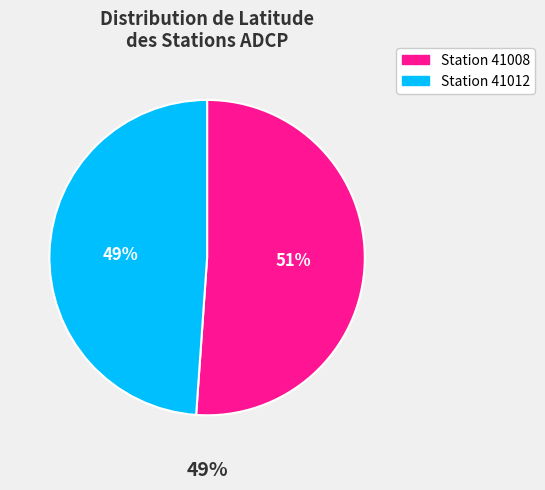

Is there a majority slice in this chart?

Yes